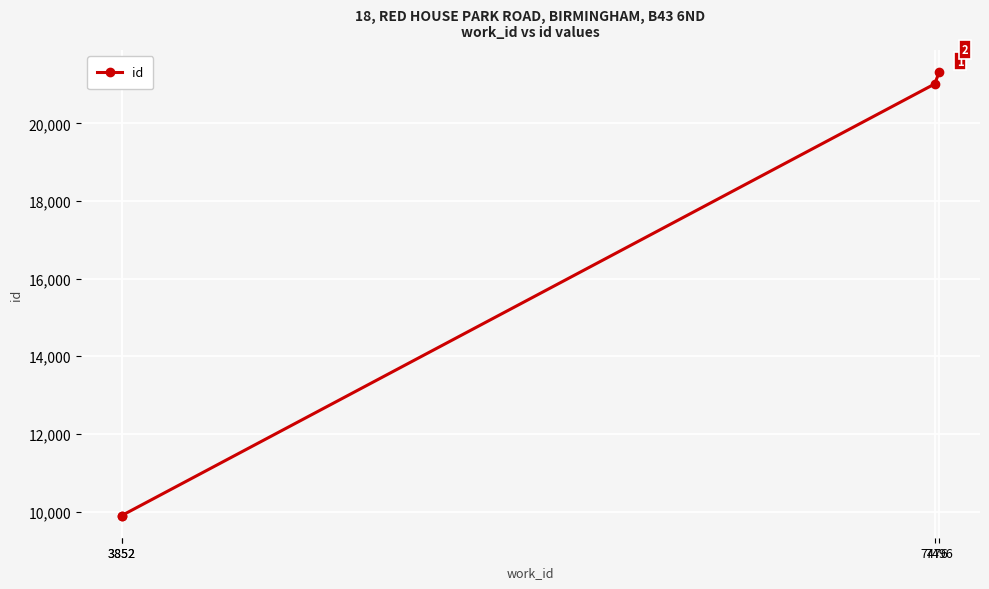

Which label corresponds to the smallest value in the chart?

3852